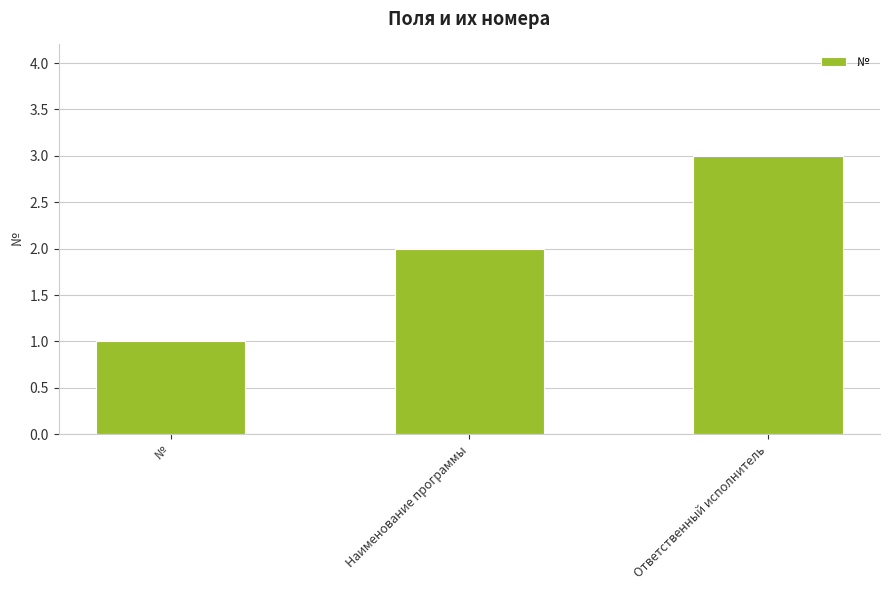

Count the values in the range 1 to 3.

3